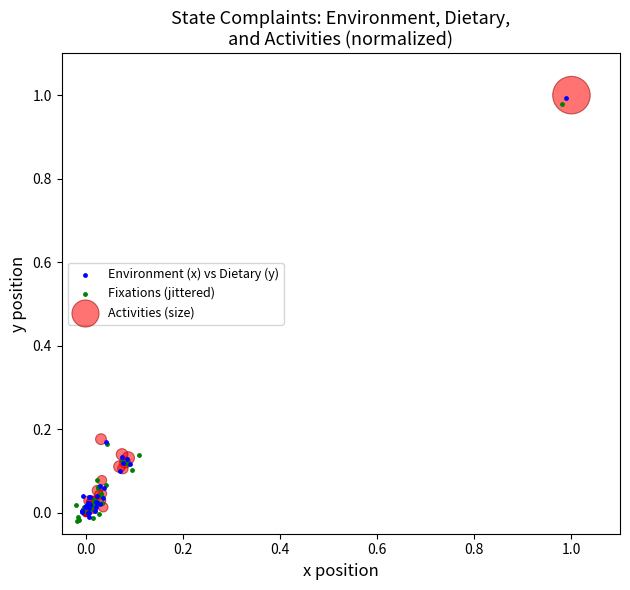

What are all the series names shown in the legend?

Environment (x) vs Dietary (y), Fixations (jittered), Activities (size)